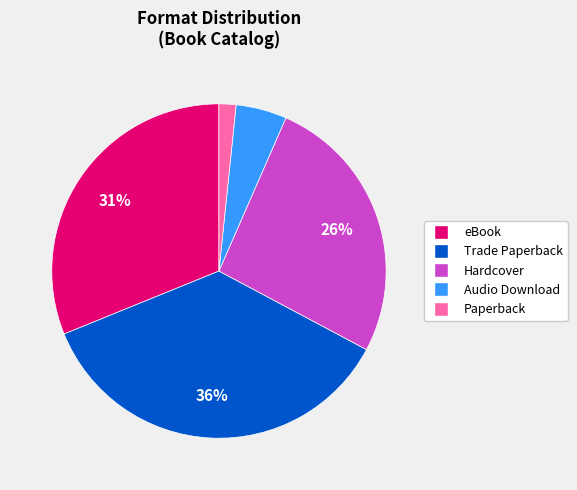

To the nearest percent, what is the average slice percentage?

20%